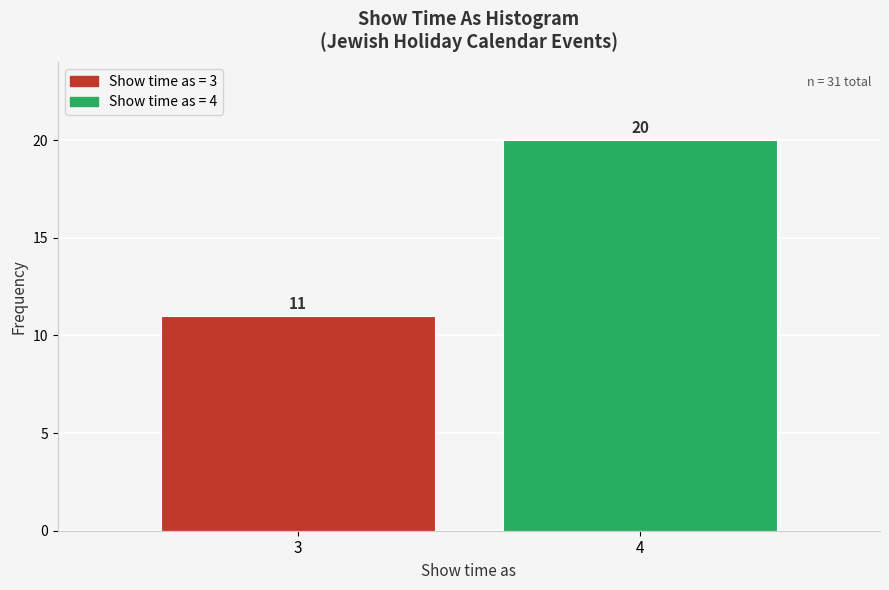

Reading right to left, transcribe all the data shown in this chart.

20	11